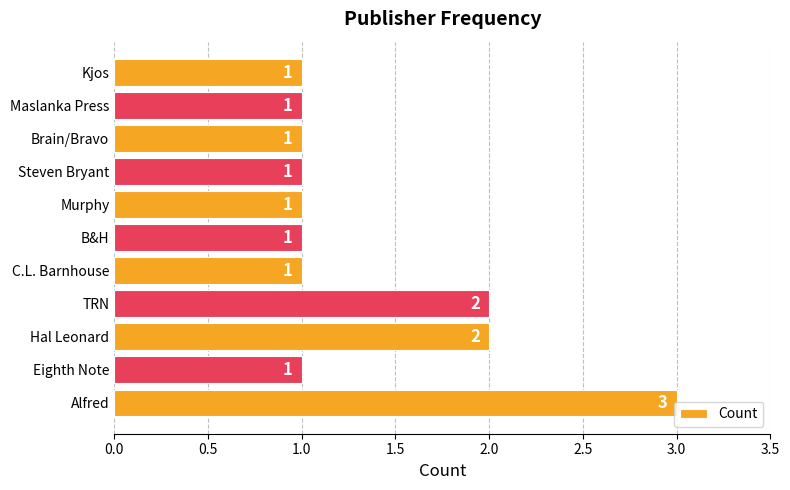

Which category has the highest value across all series?

Alfred